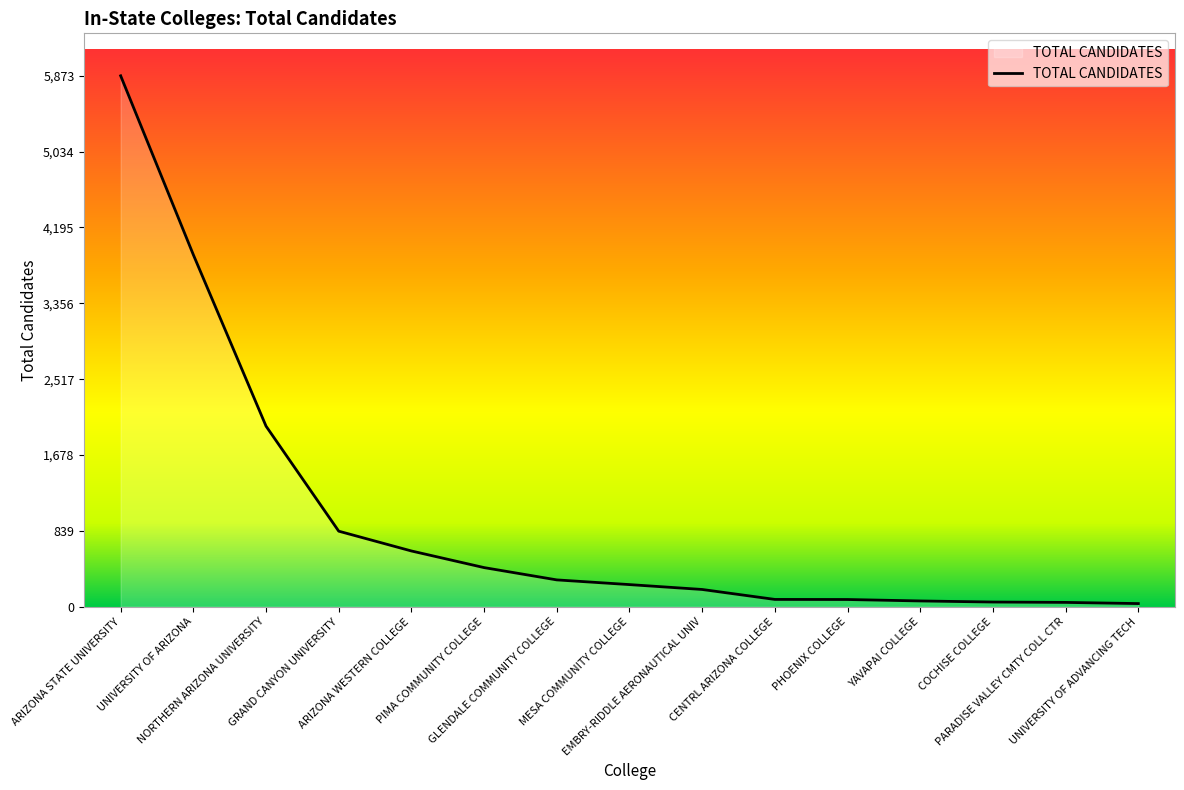

The chart shows a value of 51 at COCHISE COLLEGE. True or false?

True